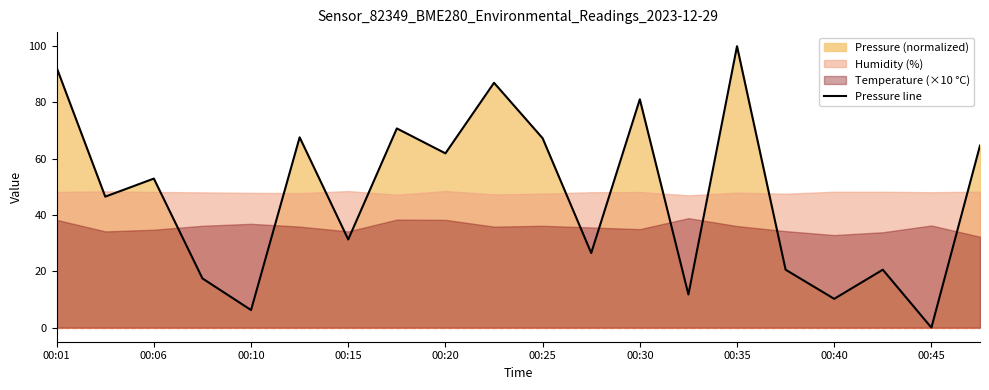

Is it true that Pressure line equals 150.9 at 00:35?

False